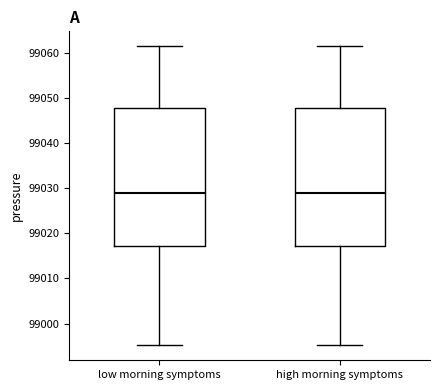

Where does the lower whisker of the box for low morning symptoms end on the y-axis? The values are not printed on the chart, so give them approximately, as read against the axis.

98995